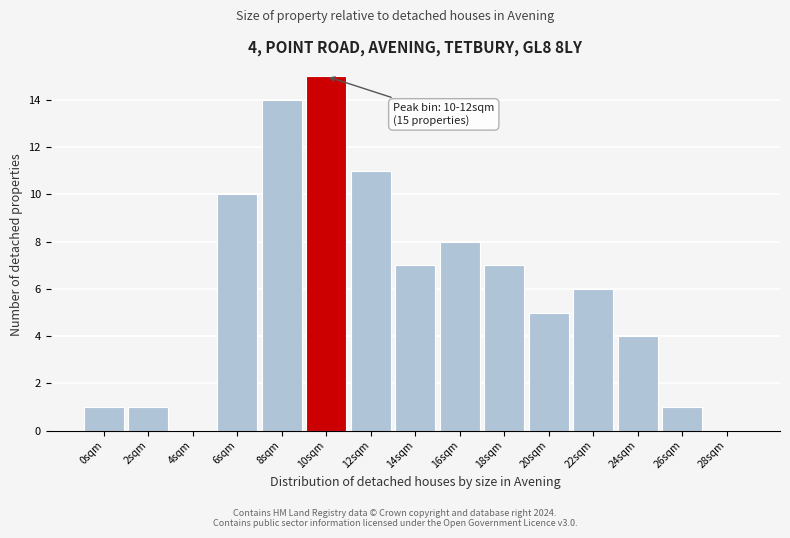

Reading right to left, list all the values displayed in this chart.

28sqm=0	26sqm=1	24sqm=4	22sqm=6	20sqm=5	18sqm=7	16sqm=8	14sqm=7	12sqm=11	10sqm=15	8sqm=14	6sqm=10	4sqm=0	2sqm=1	0sqm=1